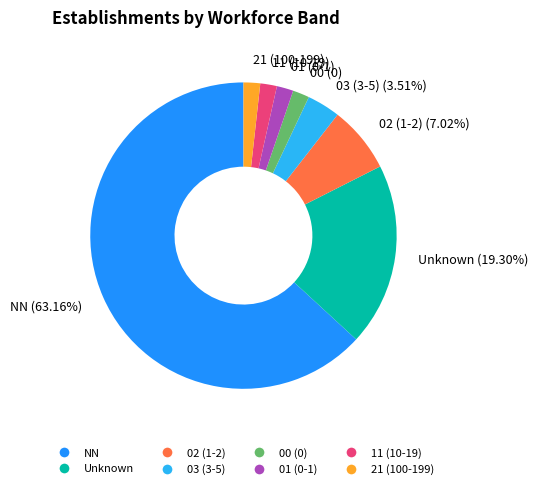

What is the largest slice in the pie chart?

NN